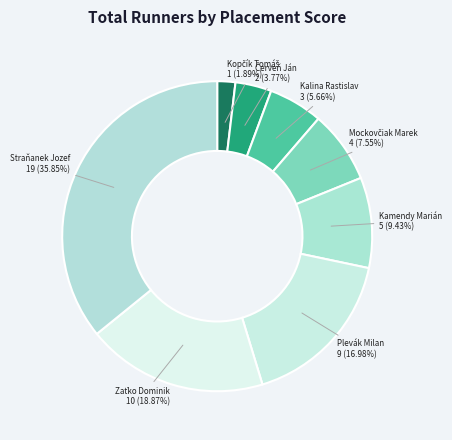

Which has a higher value, Straňanek Jozef or Plevák Milan?

Straňanek Jozef